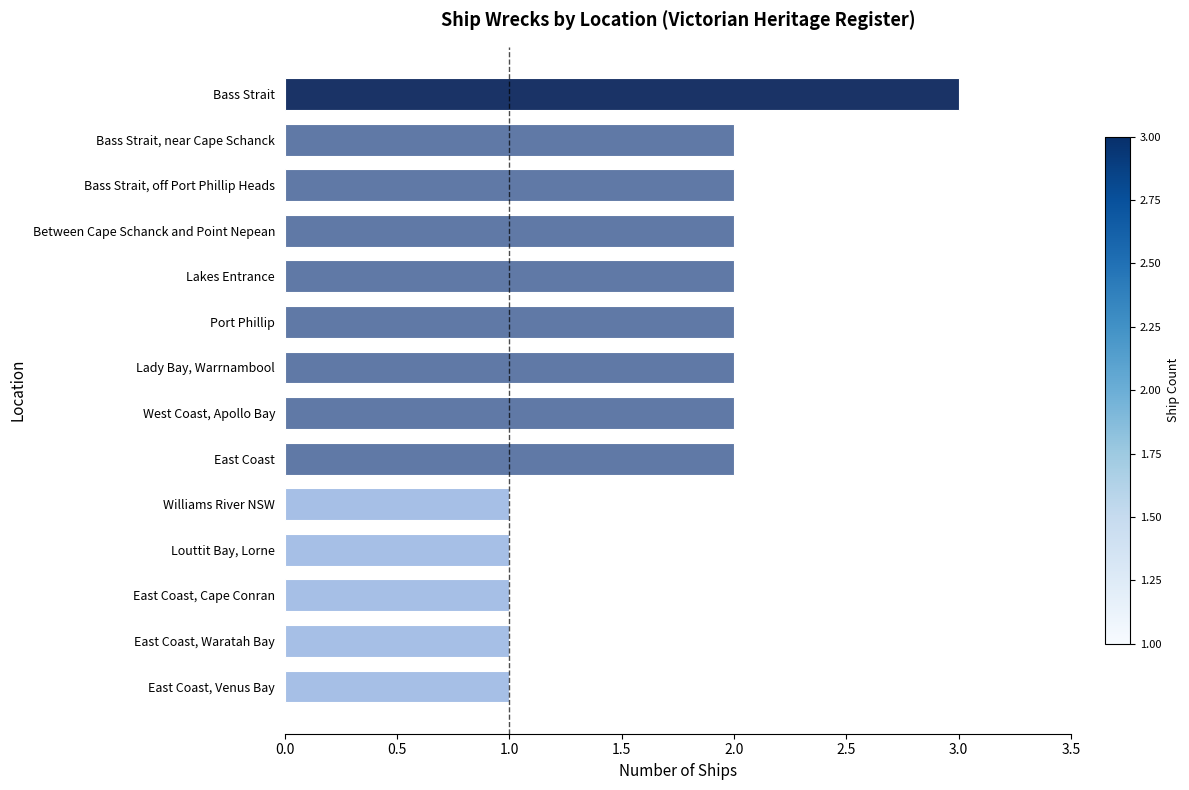

Is it true that the value at West Coast, Apollo Bay is 3?

False